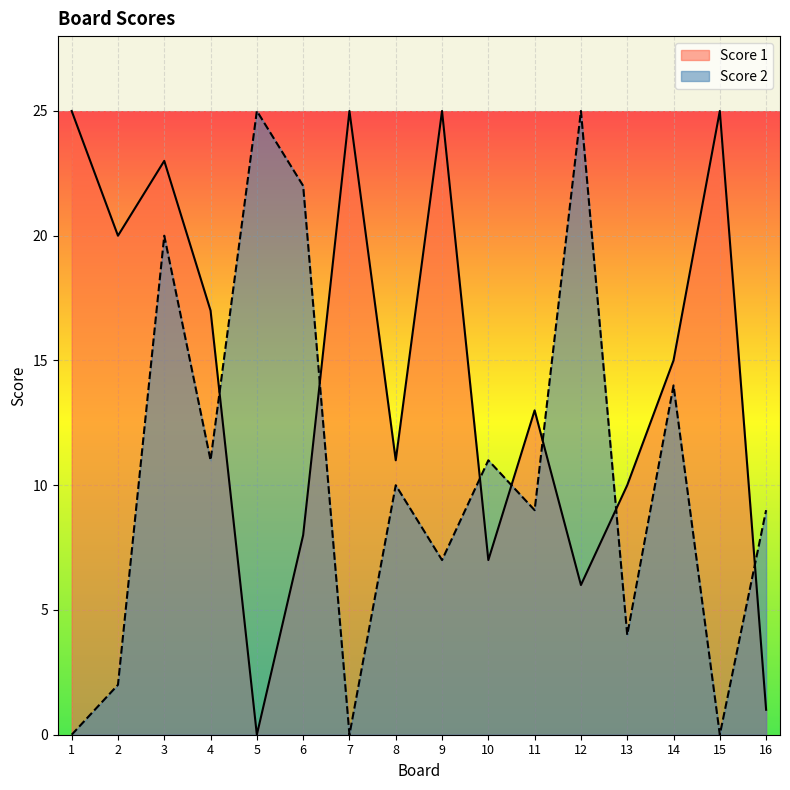

True or false: Score 2 has more than 1 points higher than both neighbors.

True